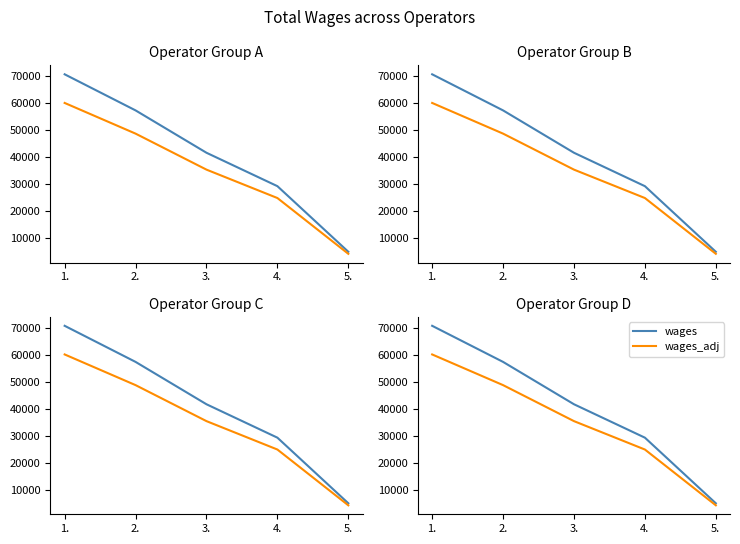

True or false: wages_adj and wages cross at least once.

False